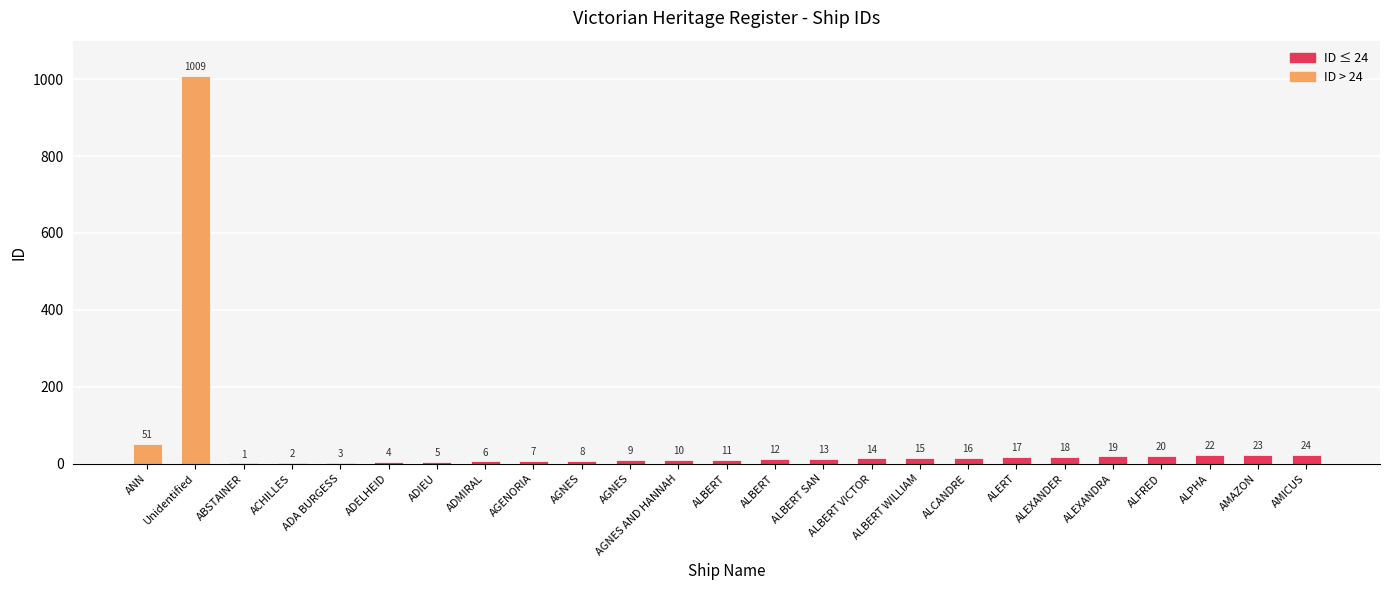

The chart shows a value of 6 at ADMIRAL. True or false?

True